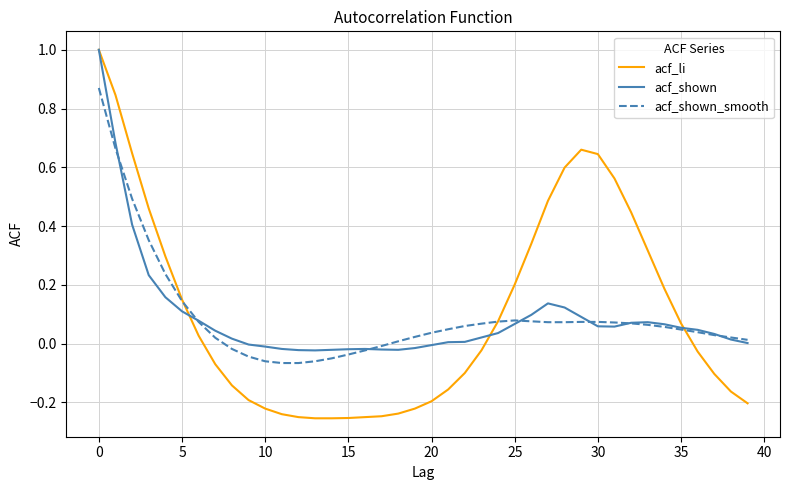

Which series has the widest spread of values?

acf_li